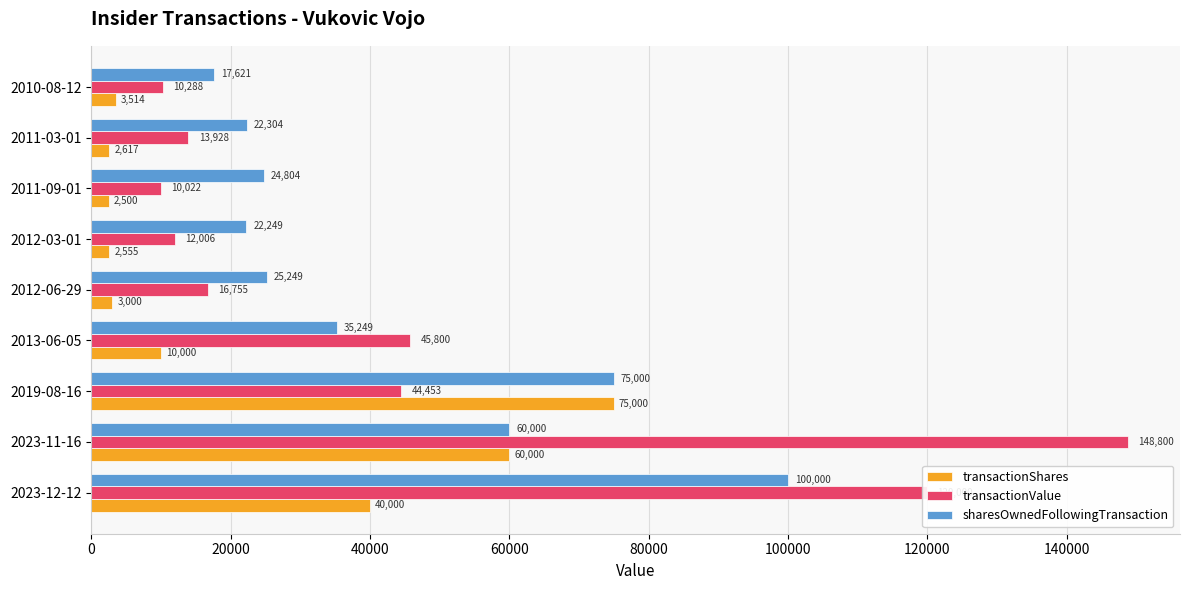

Where is sharesOwnedFollowingTransaction nearest to the value 58810?

2023-11-16